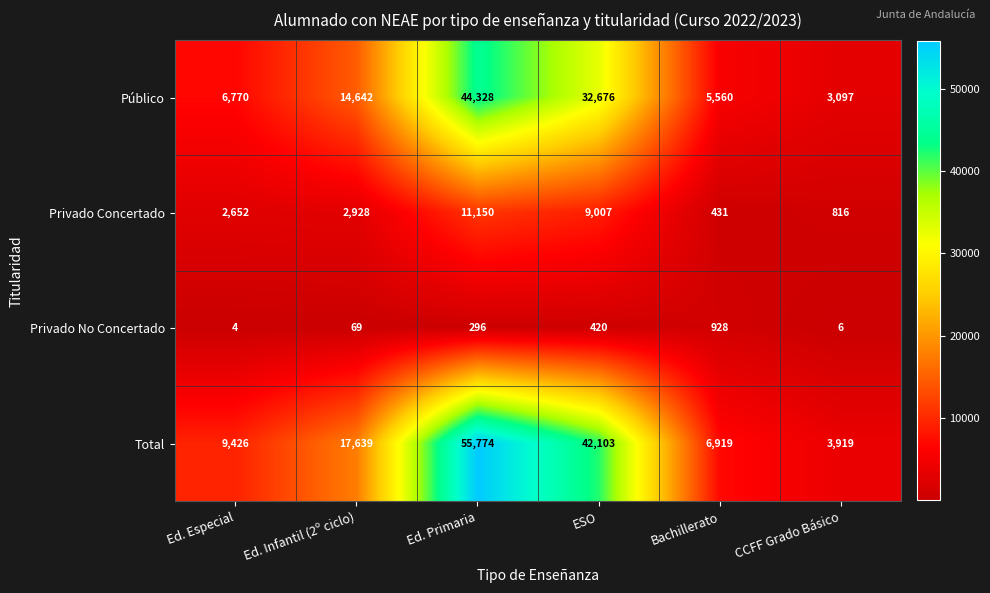

Which series changed the most between Ed. Infantil (2º ciclo) and ESO?

Total